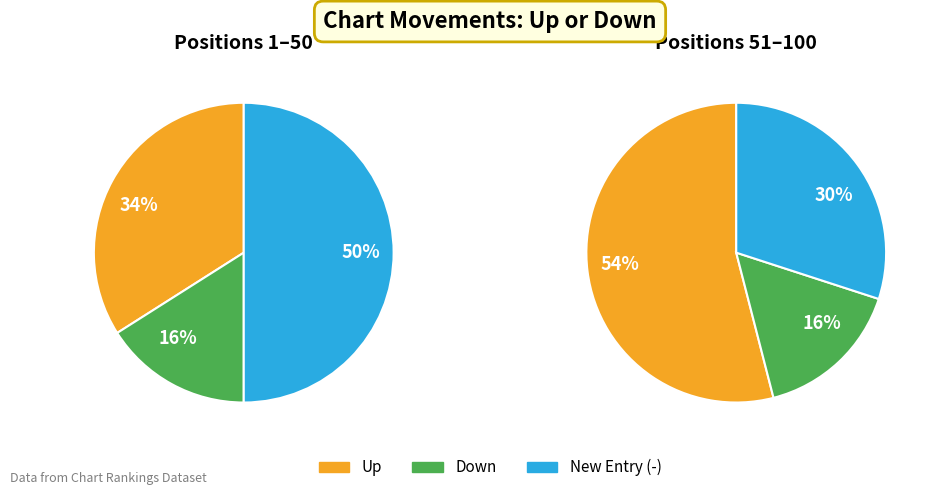

What is the total percentage of up and -?

84.0%